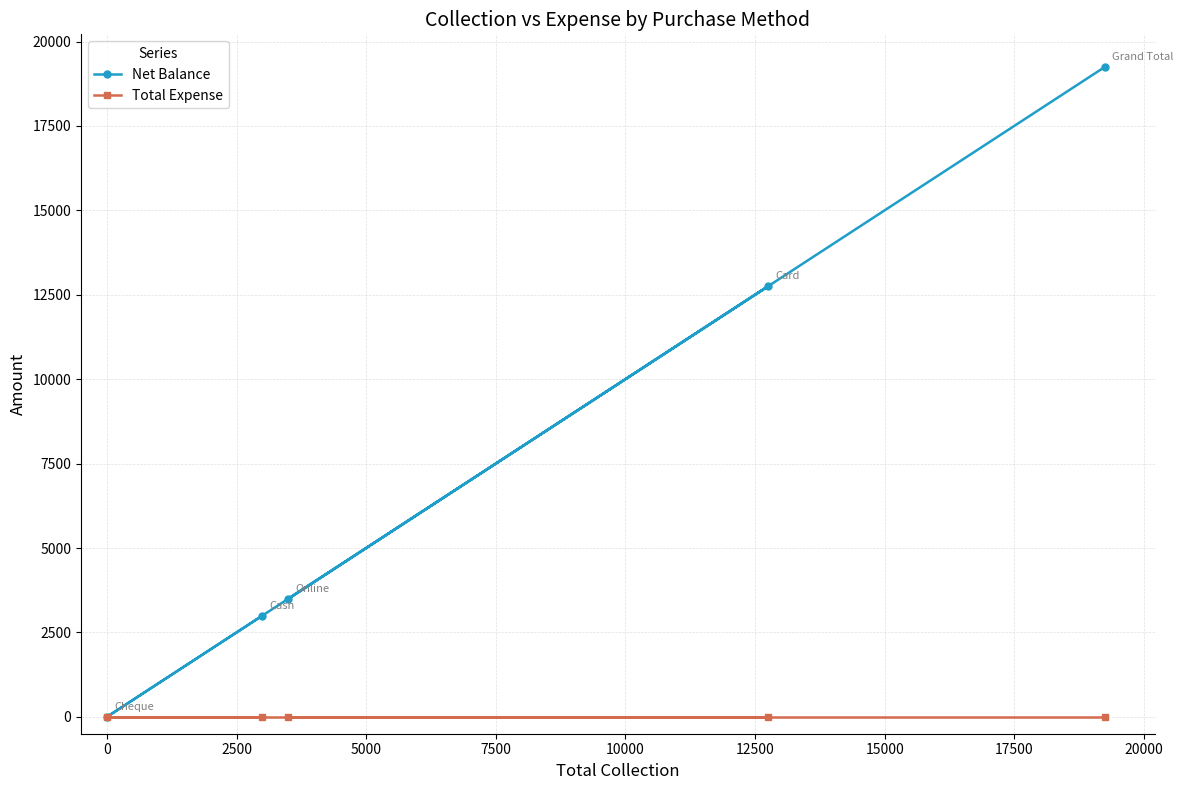

List the series in order of their peak value, lowest first.

Total Expense, Net Balance